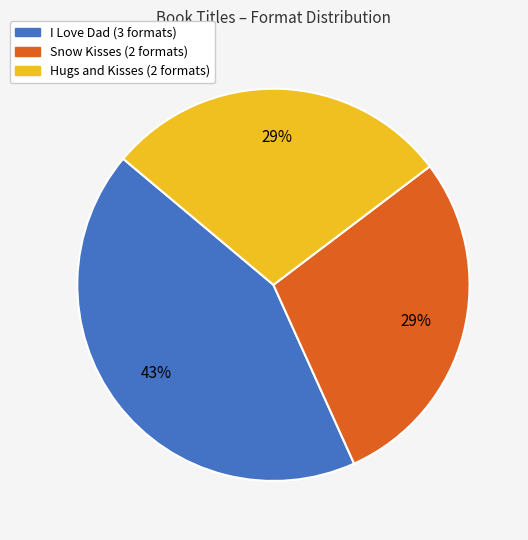

To the nearest percent, what portion does Hugs and Kisses represent?

29%